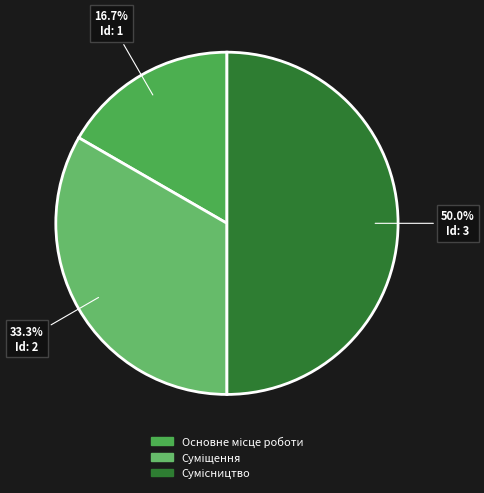

To the nearest percent, what is the difference between the Суміщення and Основне місце роботи slice percentages?

17%